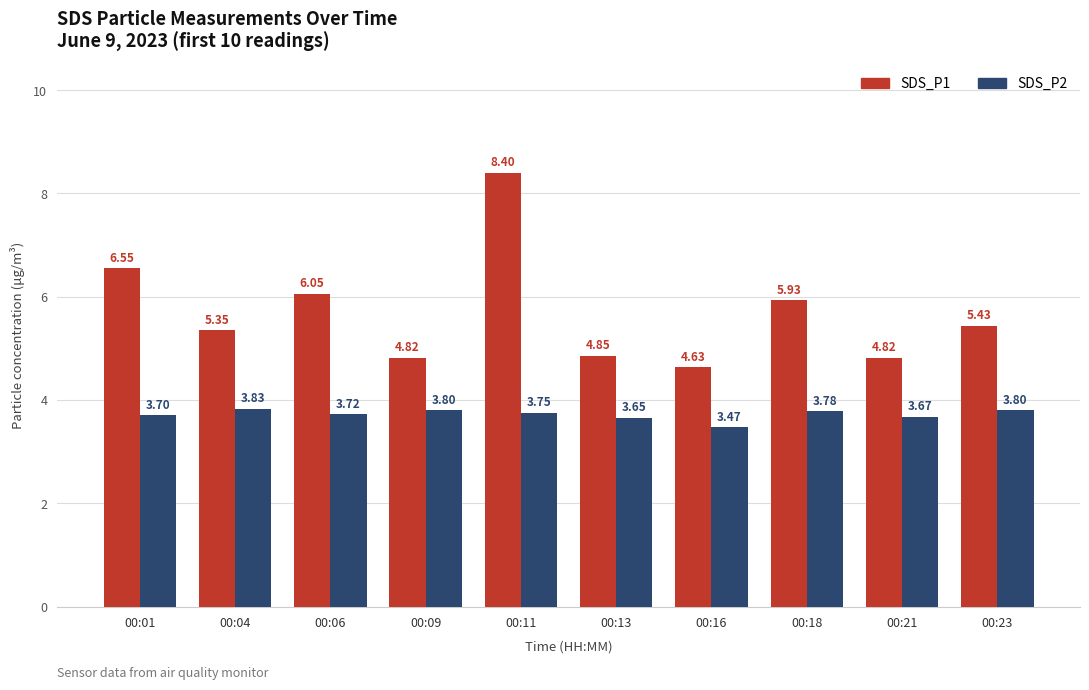

What is the sum of all SDS_P1 values?

56.8